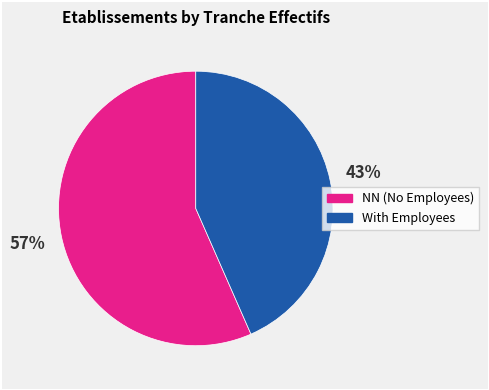

To the nearest percent, what is the average slice percentage?

50%